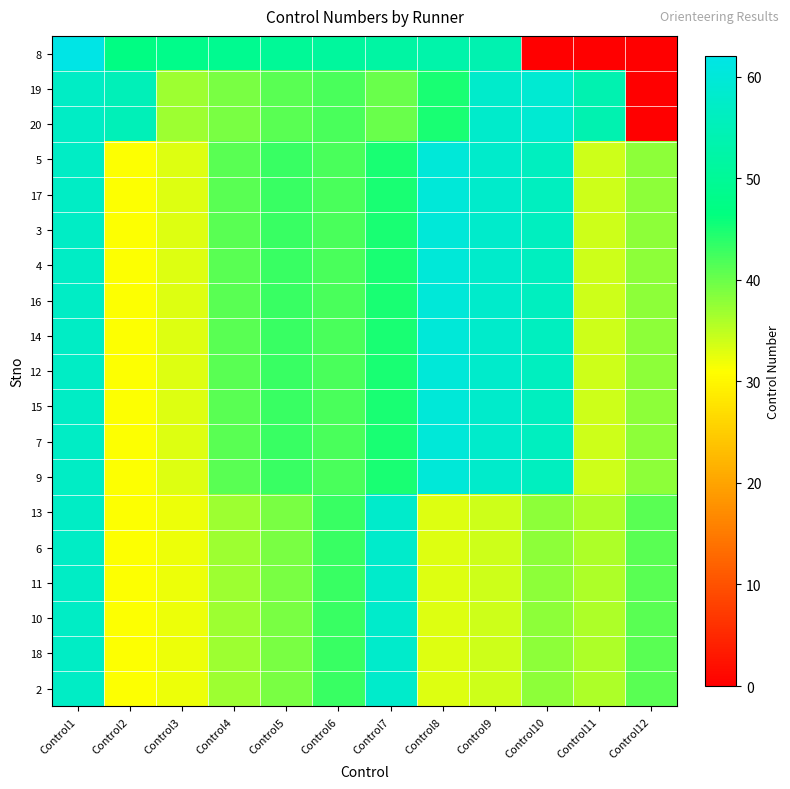

At which category is the sum across all series the highest?

Control1